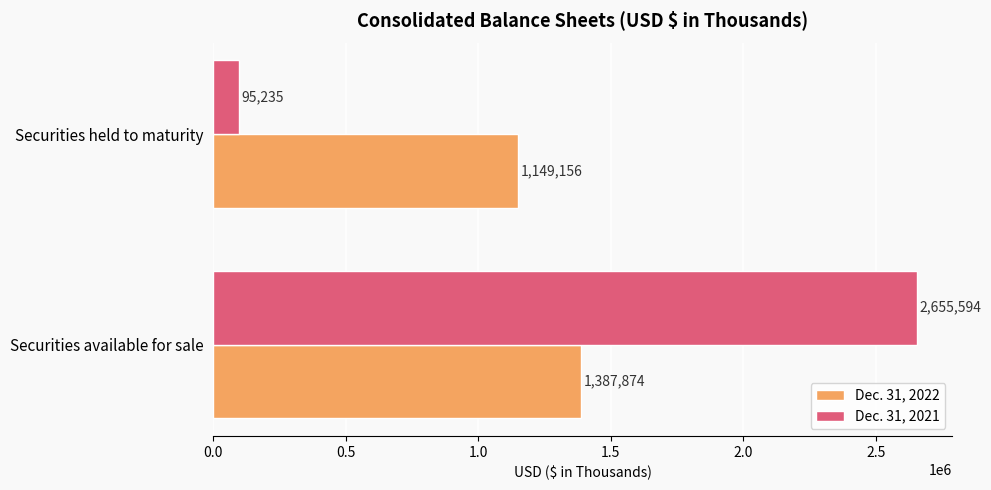

The Dec. 31, 2021 series shows 2655594 at Securities available for sale. True or false?

True